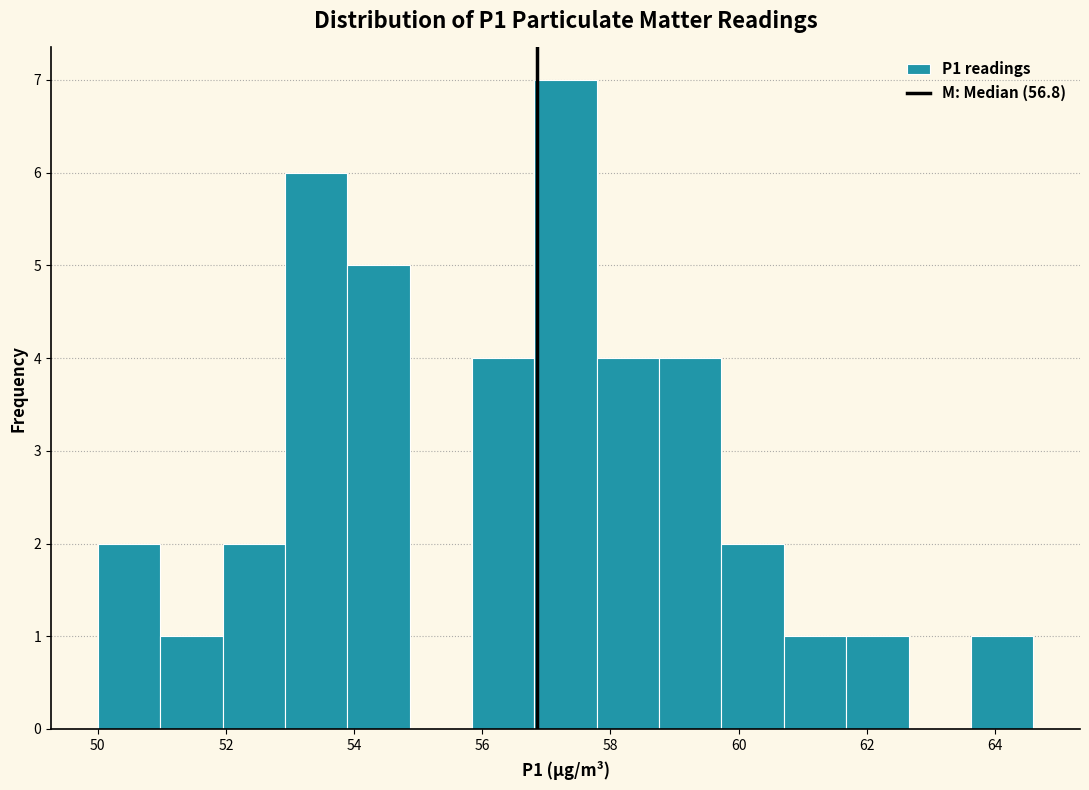

Reading left to right, list every bar in this chart as the range it spans on the x-axis followed by its height. Neither the bar edges nor the heights are printed on the chart, so give them approximately, as read against the axes.

50.0 to 51.0: 2
51.0 to 52.0: 1
52.0 to 53.0: 2
53.0 to 53.8: 6
53.8 to 54.8: 5
54.8 to 55.8: 0
55.8 to 56.8: 4
56.8 to 57.8: 7
57.8 to 58.8: 4
58.8 to 59.8: 4
59.8 to 60.8: 2
60.8 to 61.6: 1
61.6 to 62.6: 1
62.6 to 63.6: 0
63.6 to 64.6: 1